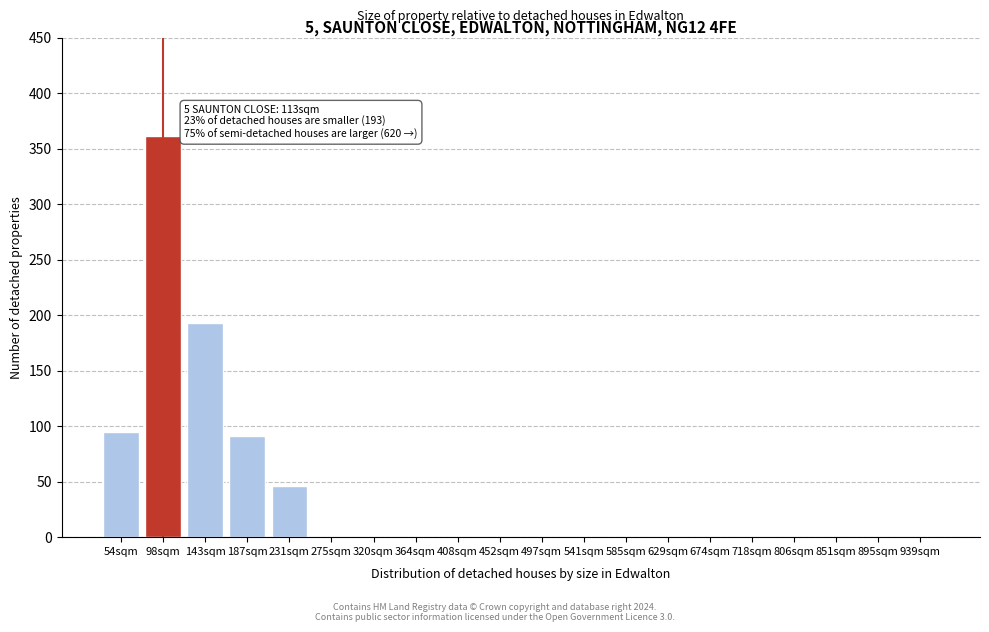

Reading right to left, list all the values displayed in this chart.

939sqm=0	895sqm=0	851sqm=0	806sqm=0	718sqm=0	674sqm=0	629sqm=0	585sqm=0	541sqm=0	497sqm=0	452sqm=0	408sqm=0	364sqm=0	320sqm=0	275sqm=0	231sqm=46	187sqm=91	143sqm=193	98sqm=362	54sqm=95